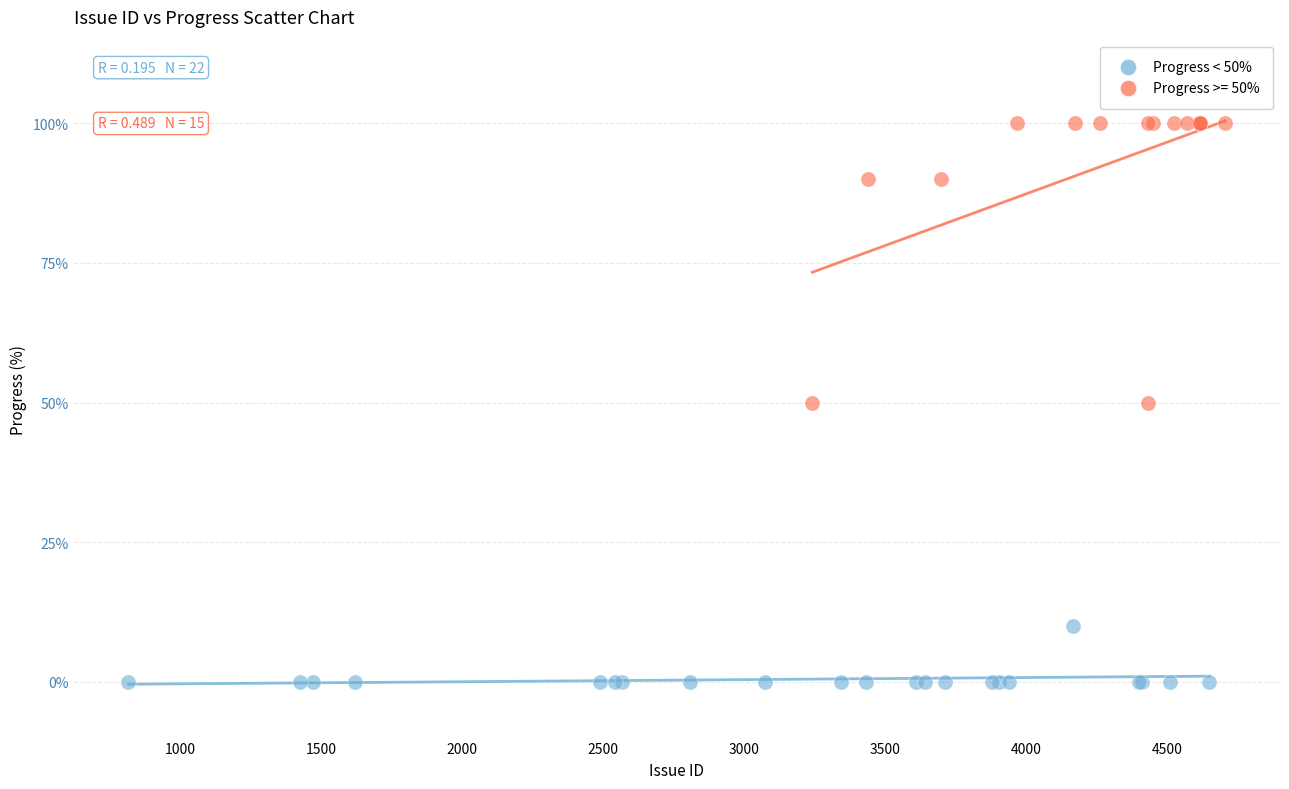

Which series has the largest Y range (max minus min)?

Progress >= 50%